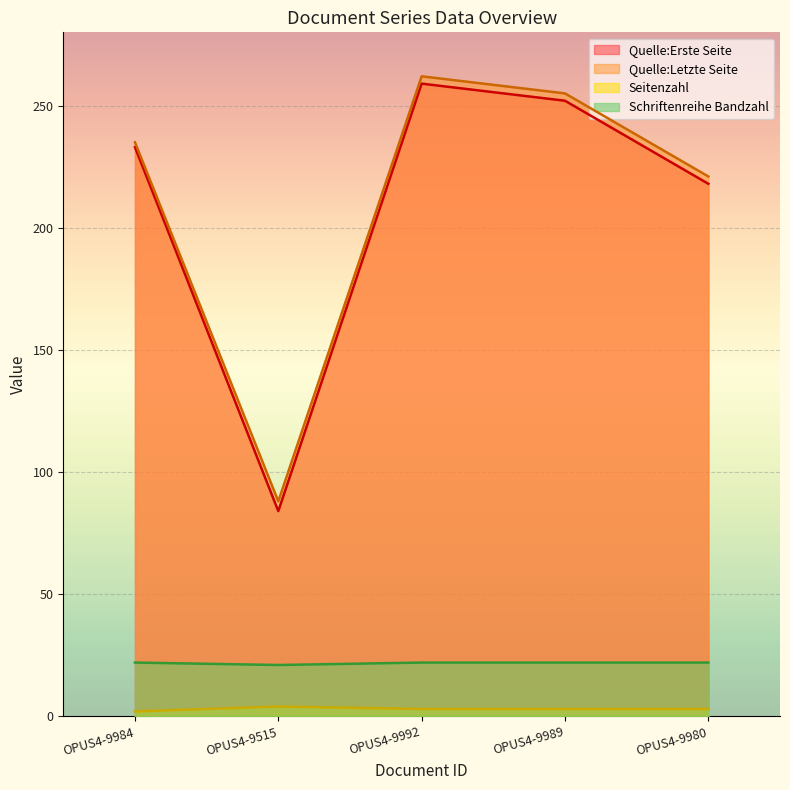

Rank the categories by Seitenzahl value from highest to lowest.

OPUS4-9515, OPUS4-9992, OPUS4-9989, OPUS4-9980, OPUS4-9984